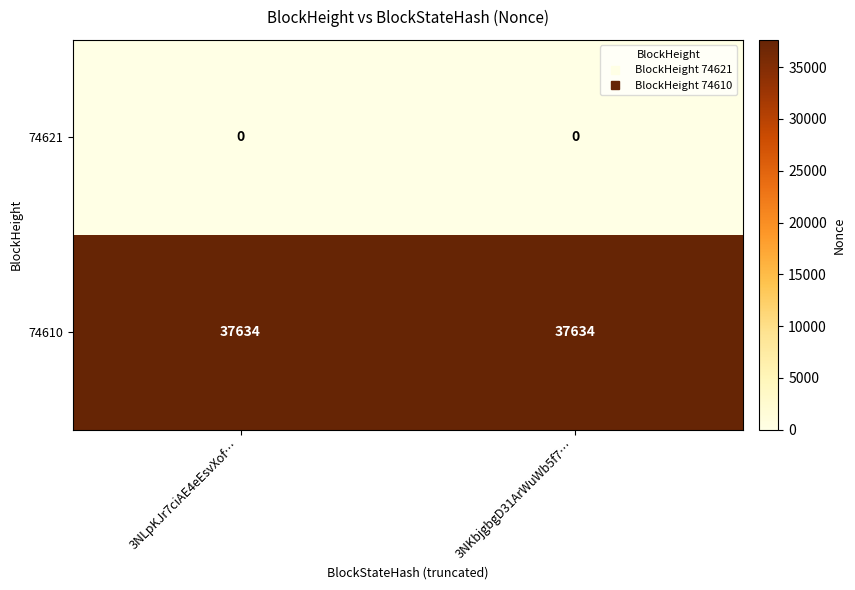

Reading left to right, extract all data points from this chart.

74621: 3NLpKJr7ciAE4eEsvXof…=0	3NKbjgbgD31ArWuWb5f7…=0
74610: 3NLpKJr7ciAE4eEsvXof…=37634	3NKbjgbgD31ArWuWb5f7…=37634